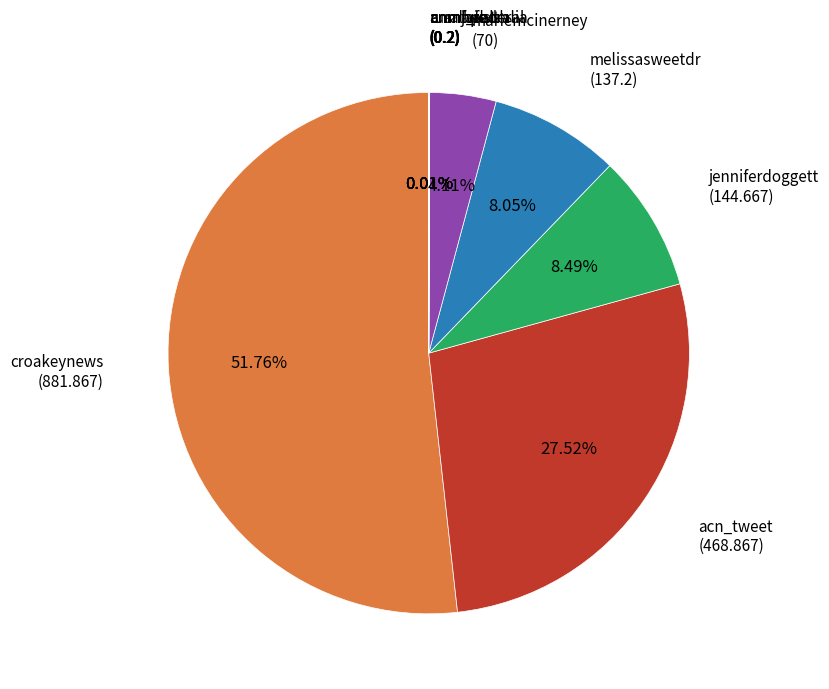

Is there any slice that represents more than half of the pie?

Yes